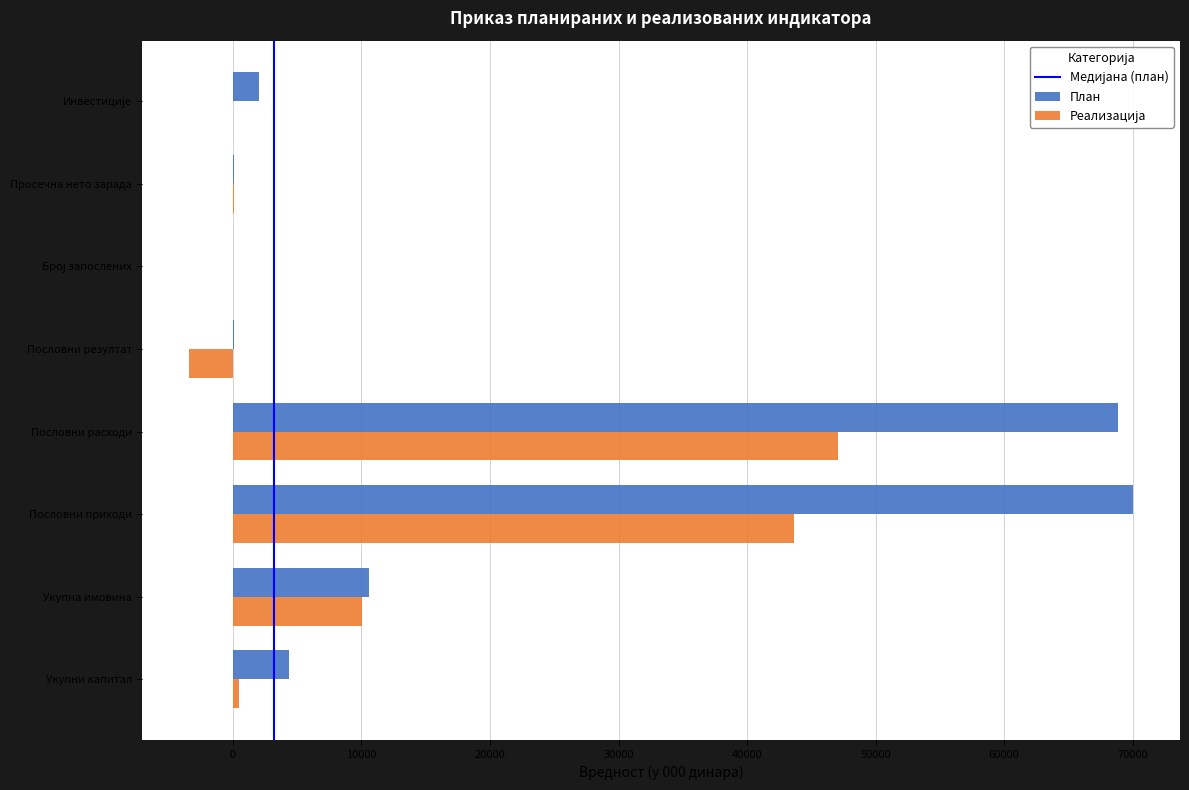

Which series has the largest range (max minus min)?

План